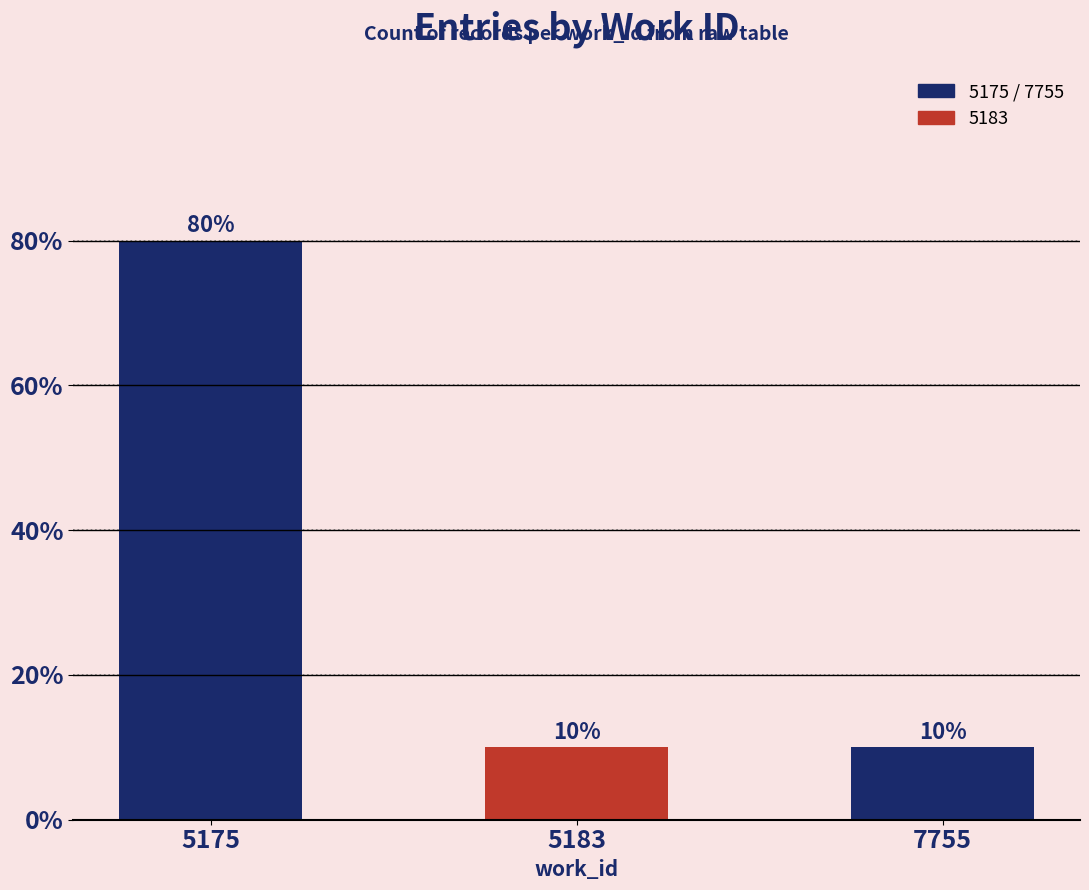

Which label corresponds to the largest value in the chart?

5175